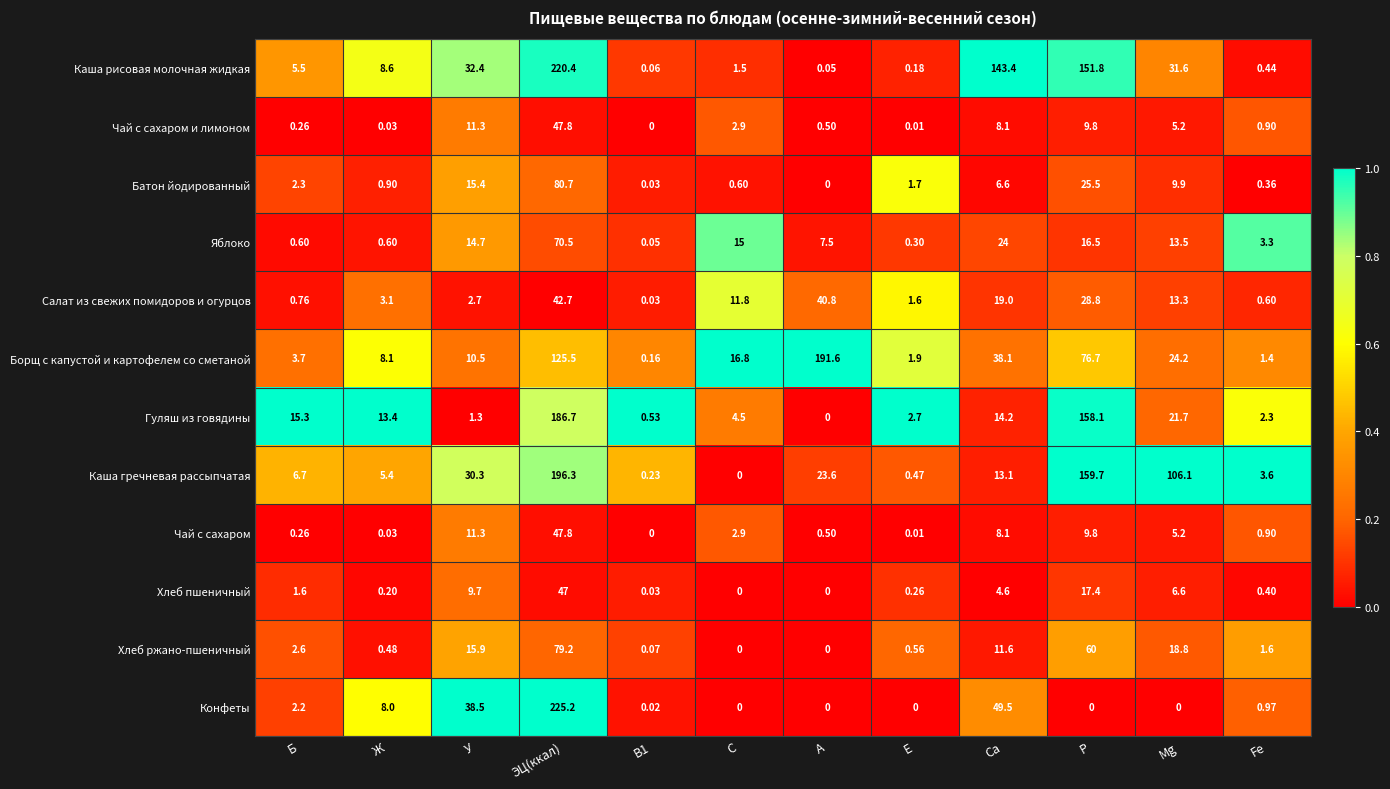

Which series has the widest spread of values?

Конфеты